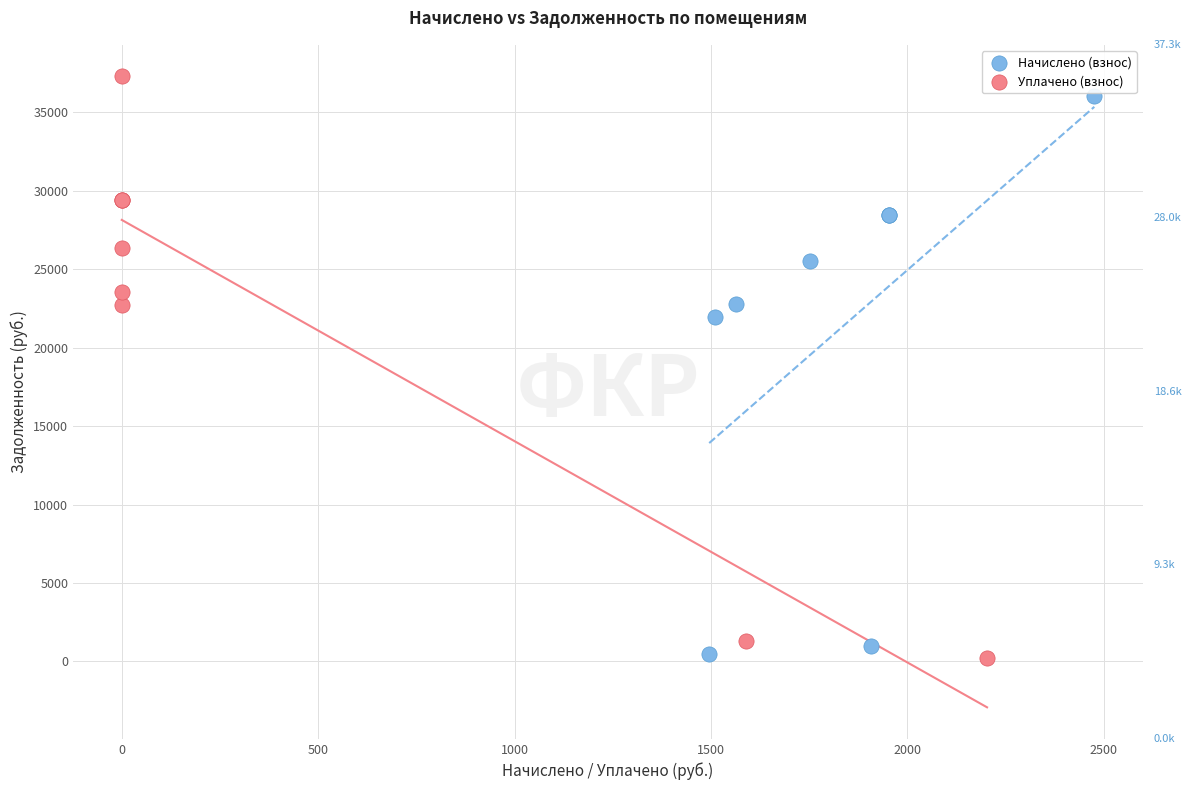

What are all the series names shown in the legend?

Начислено (взнос), Уплачено (взнос)